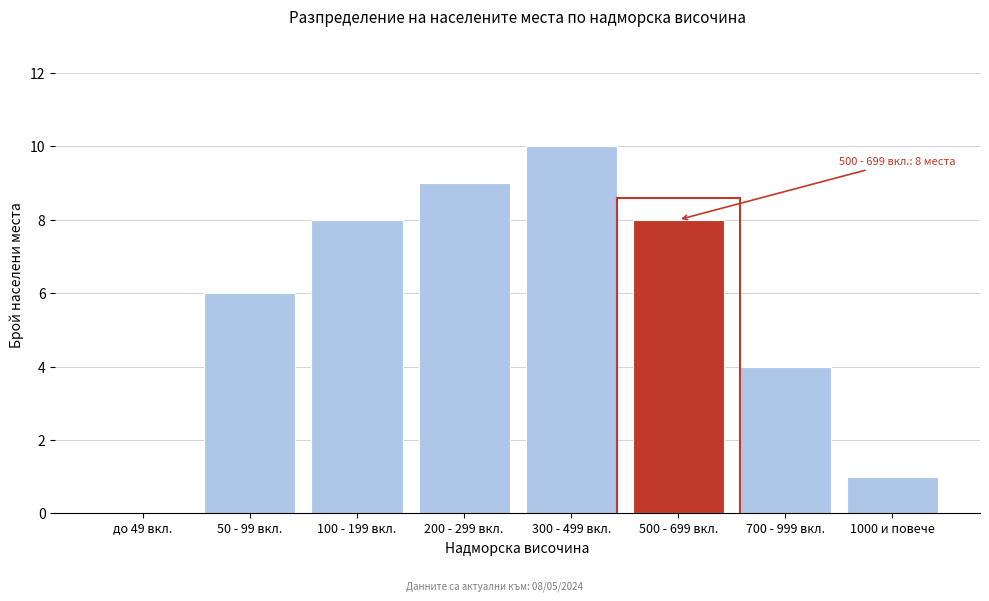

Reading left to right, transcribe all the data shown in this chart.

до 49 вкл.=0	50 - 99 вкл.=6	100 - 199 вкл.=8	200 - 299 вкл.=9	300 - 499 вкл.=10	500 - 699 вкл.=8	700 - 999 вкл.=4	1000 и повече=1